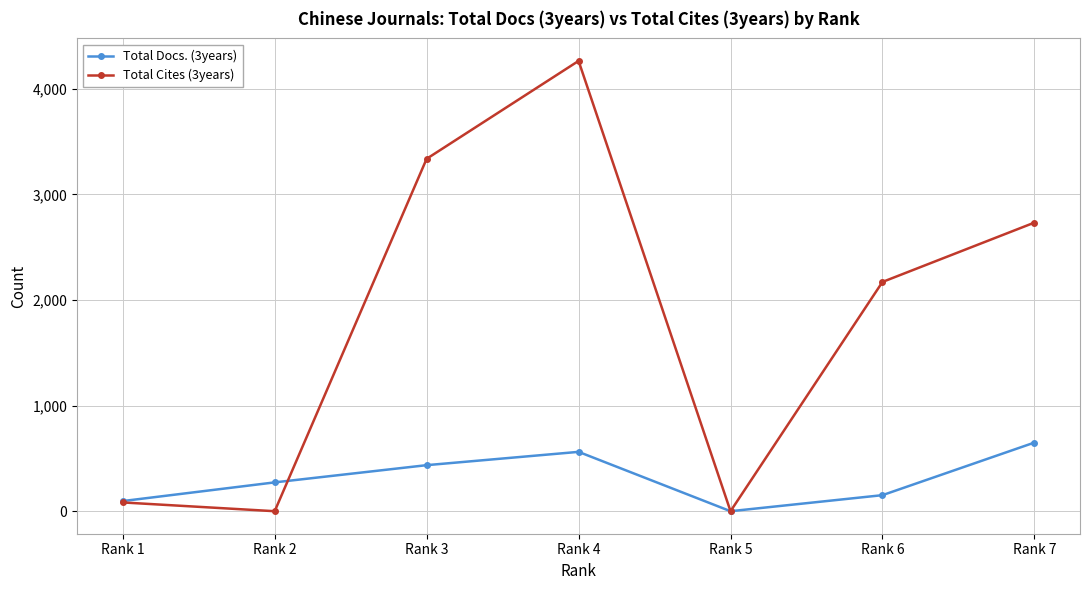

What is the difference between the maximum and minimum values in the Total Docs. (3years) series?

650